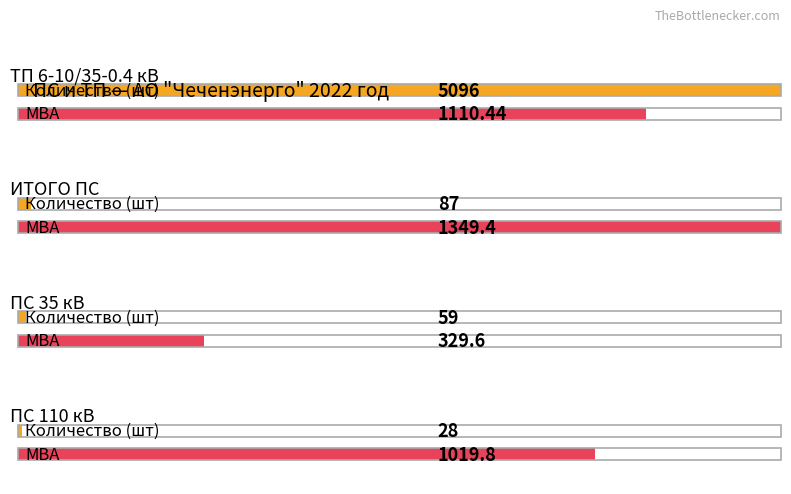

How many groups of bars are there?

4